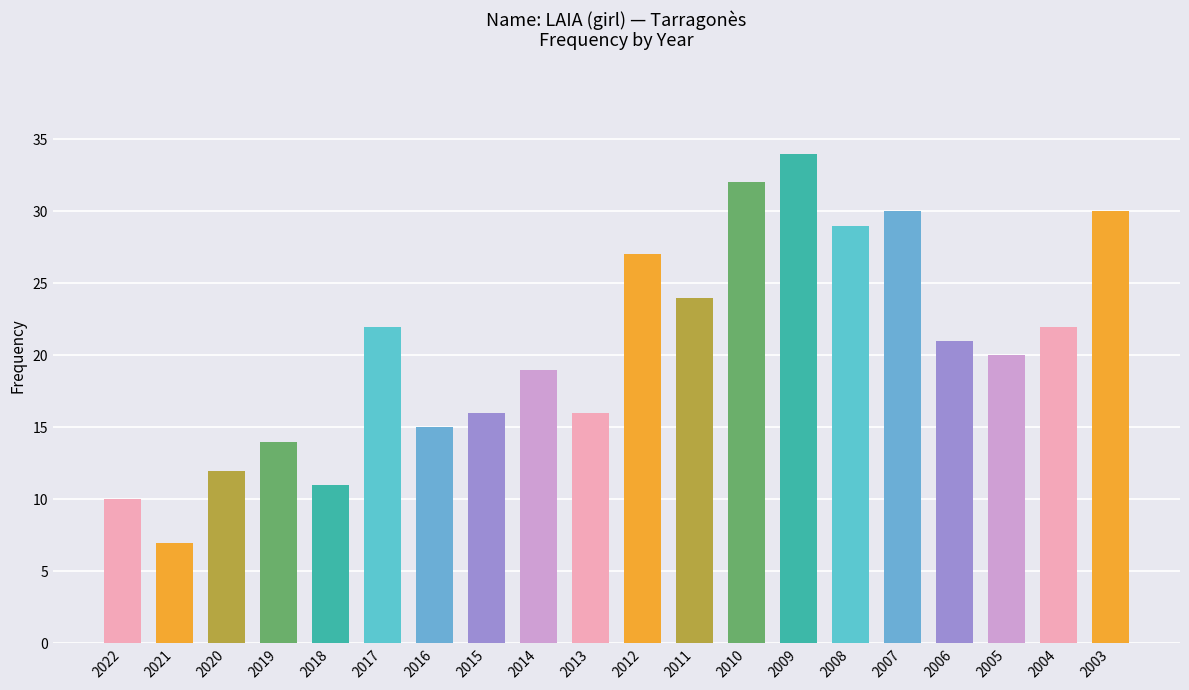

Where is the data nearest to the value 20?

2005